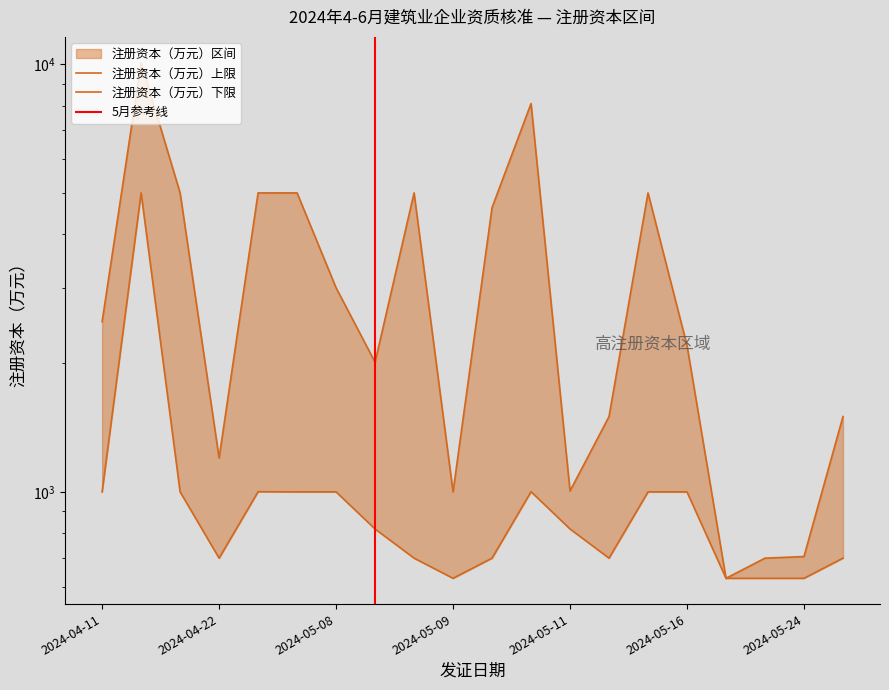

At which label does 注册资本（万元）下限 reach its minimum?

2024-05-09